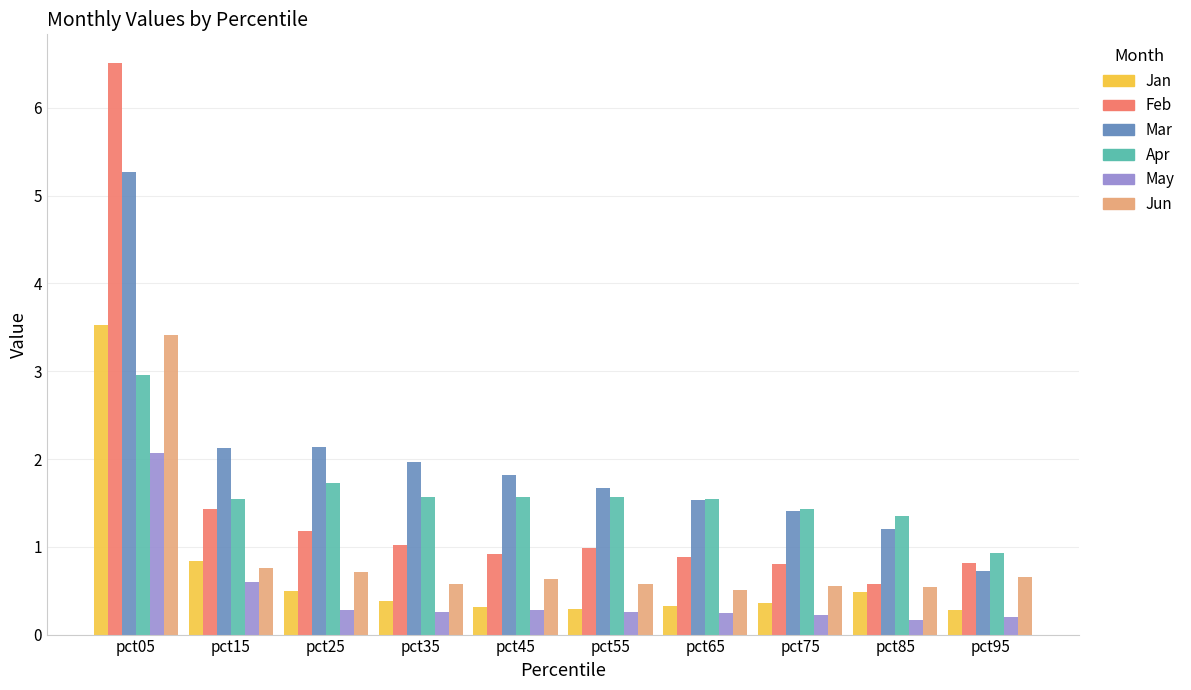

What is the total value across all series at pct65?

5.0